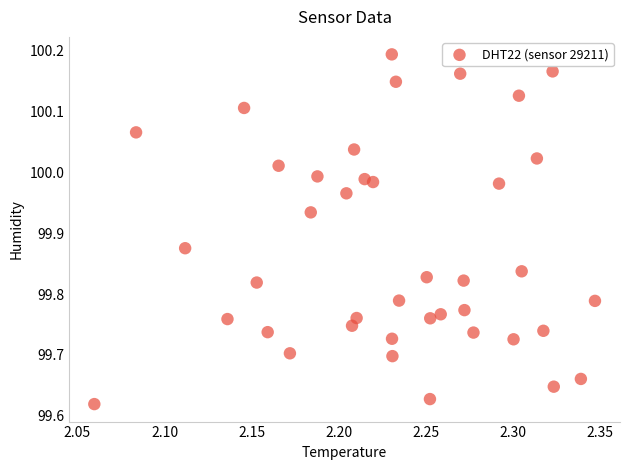

What is the range of X values (max minus min)?

0.3